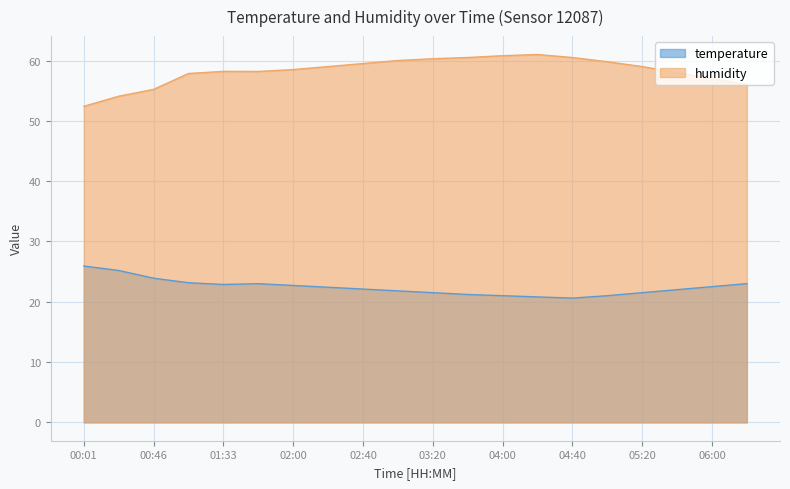

True or false: humidity and temperature intersect in this chart.

False